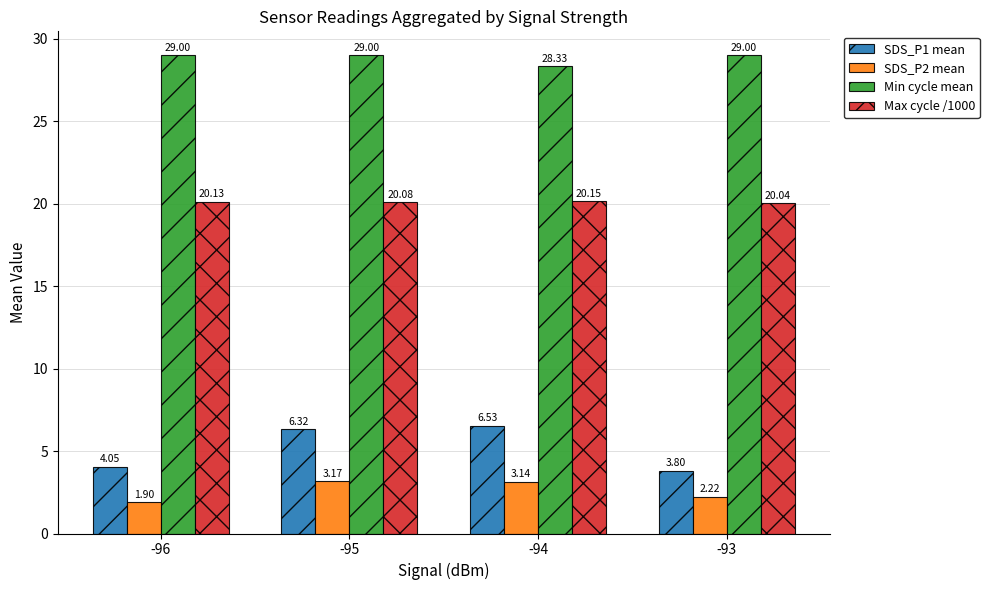

How many bars are there in each group?

4